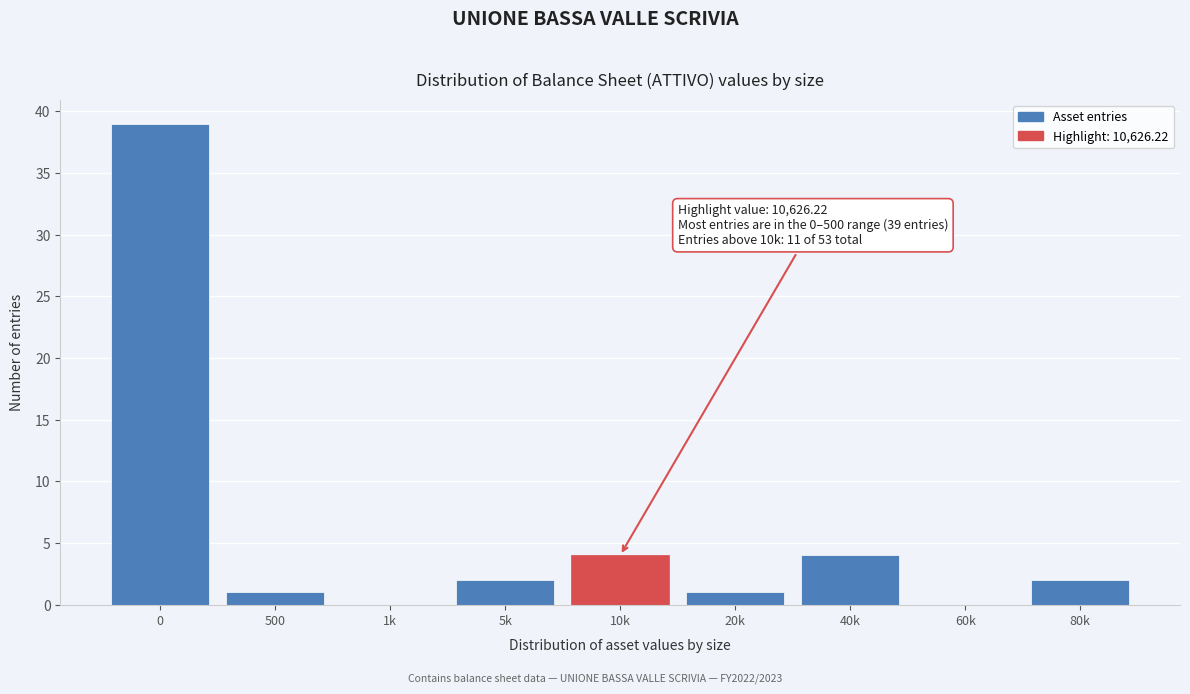

Reading right to left, transcribe all the data shown in this chart.

80k=2	60k=0	40k=4	20k=1	10k=4	5k=2	1k=0	500=1	0=39